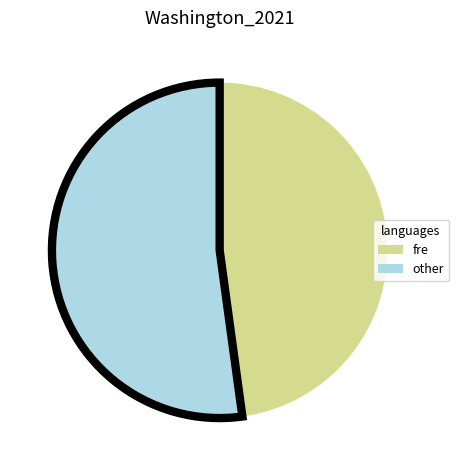

How many slices are in this pie chart?

2